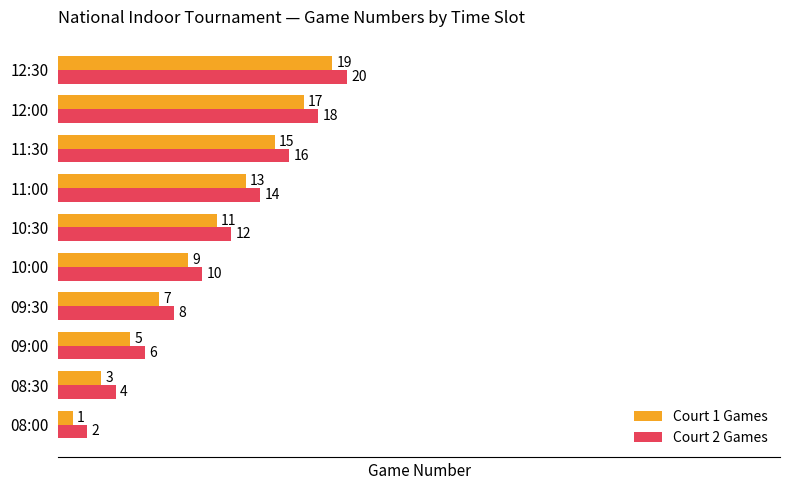

True or false: Court 2 Games has a value of 4 at 08:30.

True